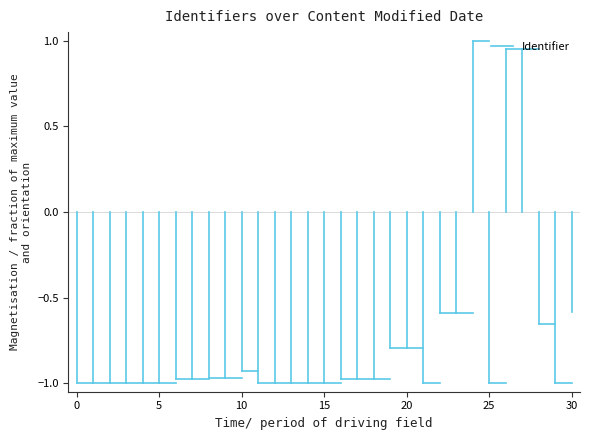

What is the smallest value displayed?

-1